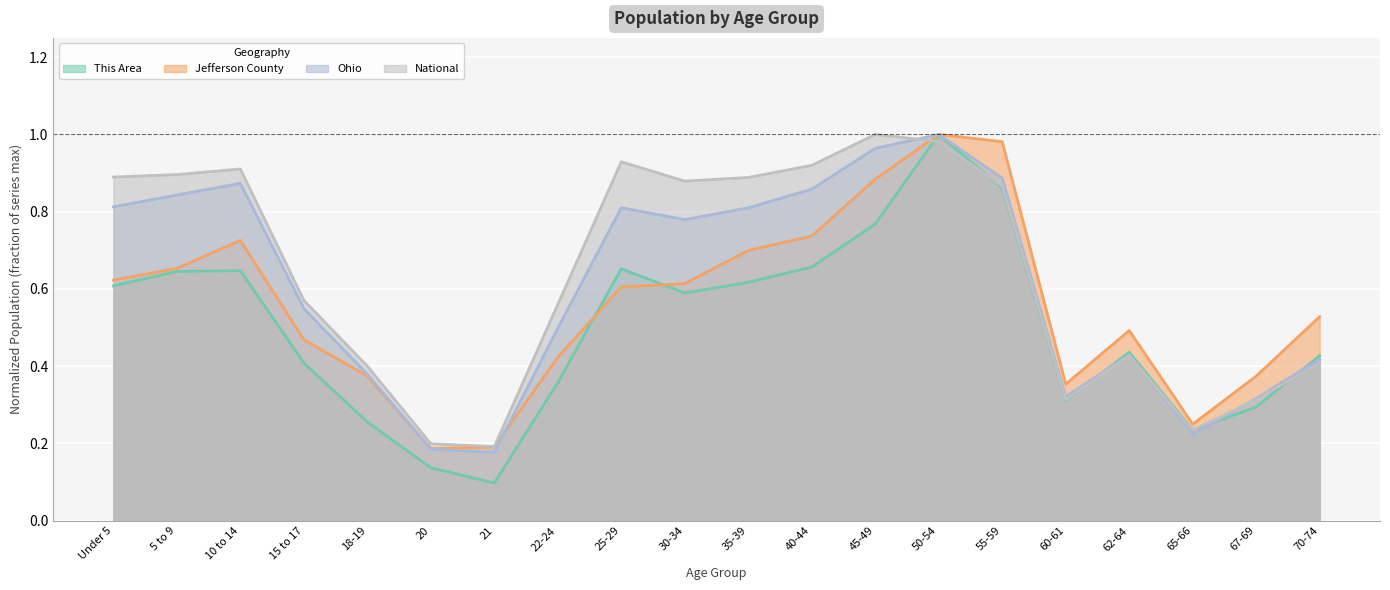

What is the value of the Jefferson County point at the 5th from the left?

0.4